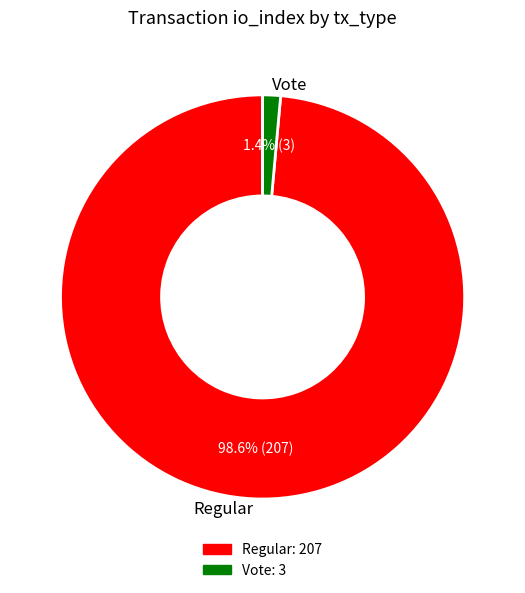

How much of the chart is everything except Vote?

98.6%